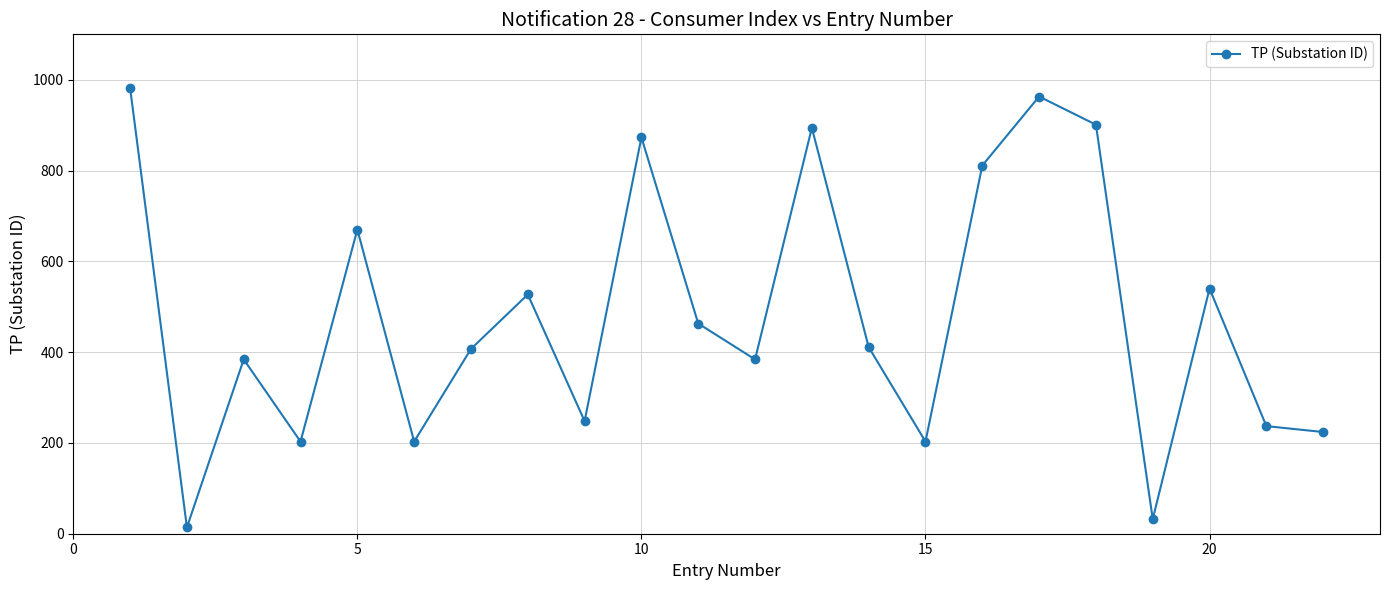

True or false: the data has more than 2 interior local peaks.

True